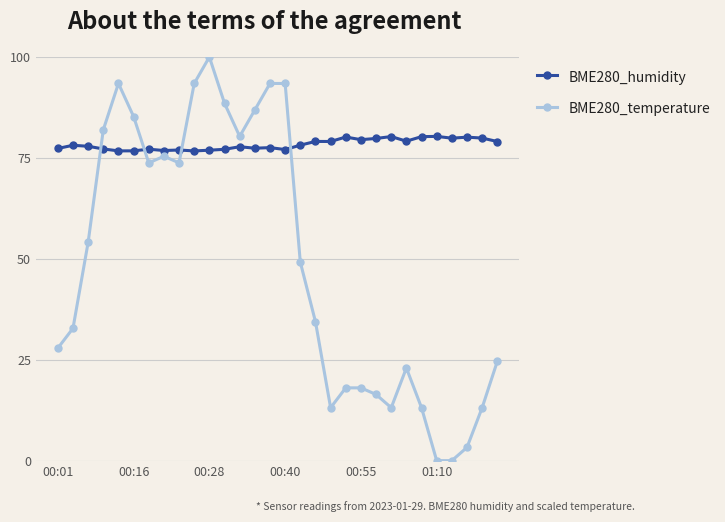

What is the average value of the BME280_temperature series?

49.1